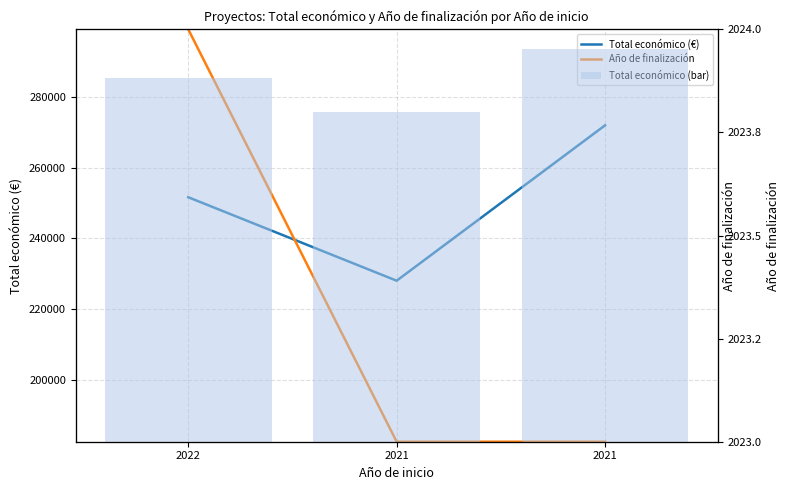

Reading right to left, extract all data points from this chart.

Total económico (€): 2021=272024.0	2021=228019.0	2022=251662.0
Año de finalización: 2021=182415.2	2021=182415.2	2022=299226.4
Total económico (bar): 2021=272024.0	2021=228019.0	2022=251662.0